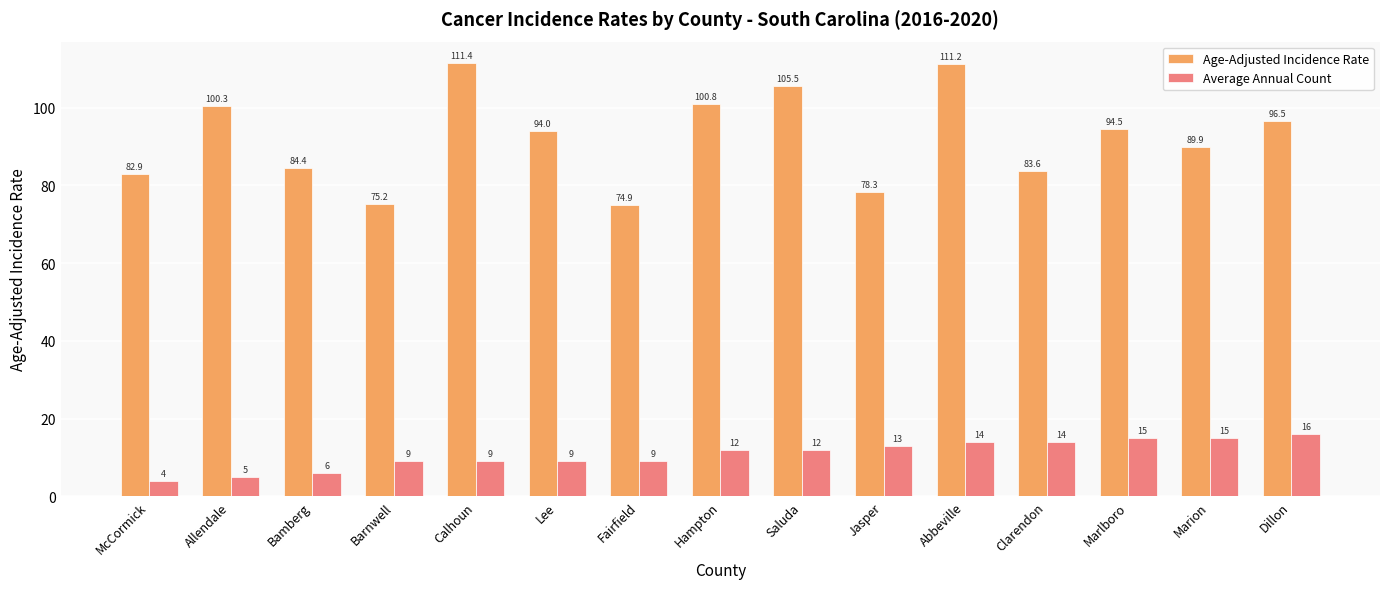

How many series are shown in this chart?

2